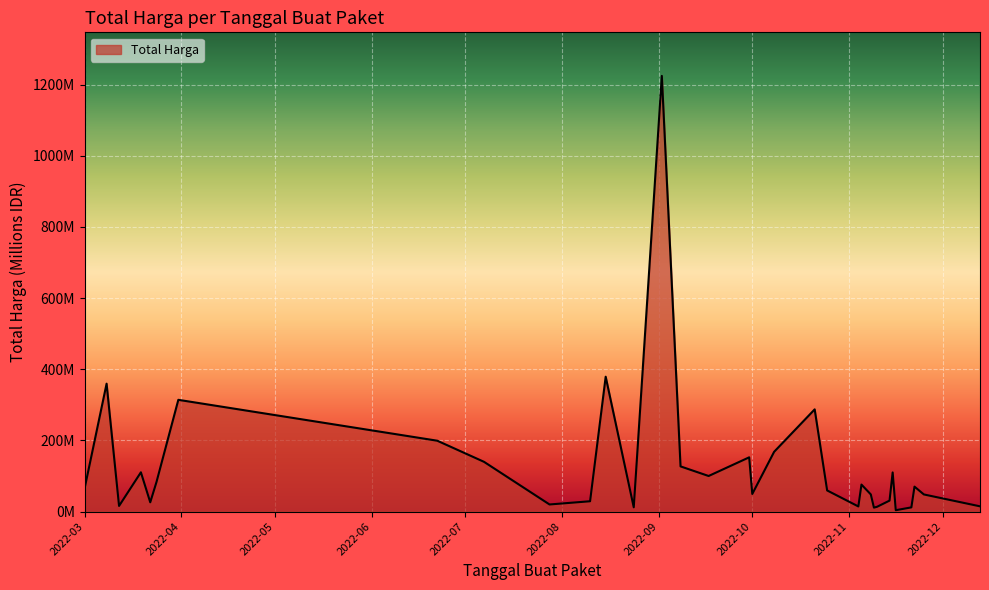

How many points are higher than both their immediate neighbors (excluding endpoints)?

10